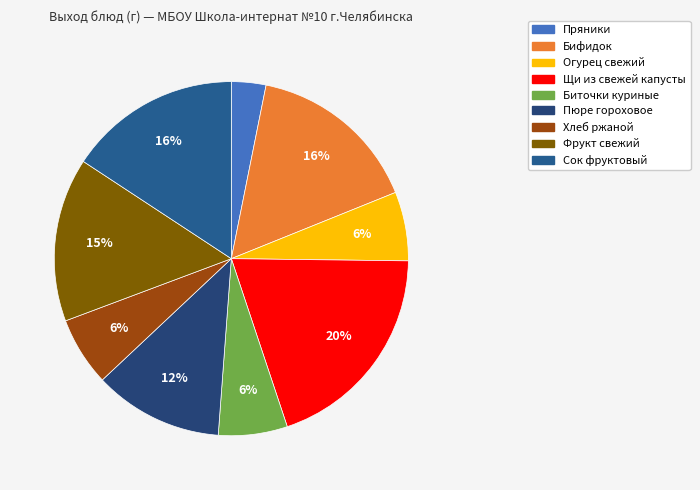

Does Биточки куриные account for over 50% of the chart?

No